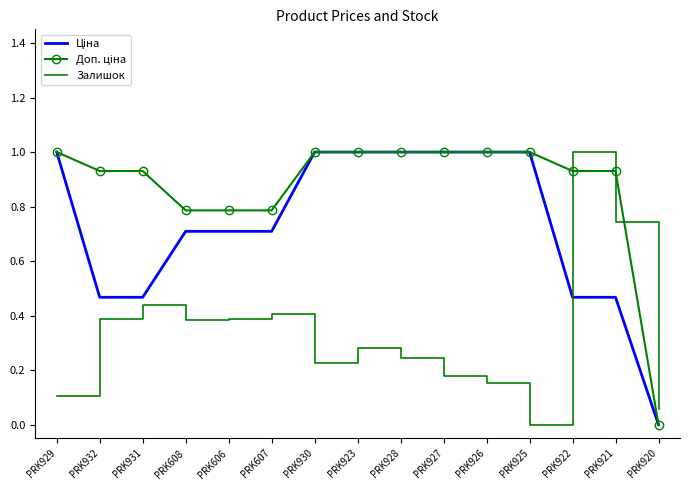

True or false: Залишок has a value of -0.6 at PRK925.

False